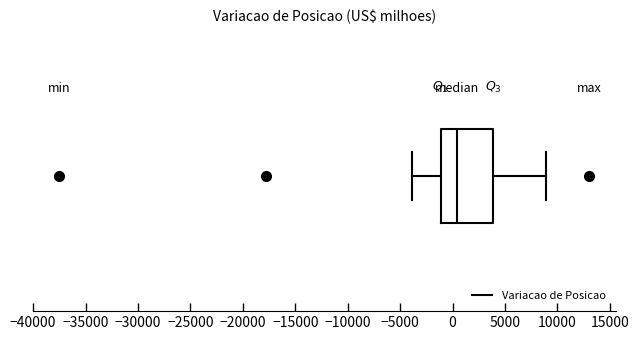

Where is the left edge of the box on the x-axis? The values are not printed on the chart, so give them approximately, as read against the axis.

-1000